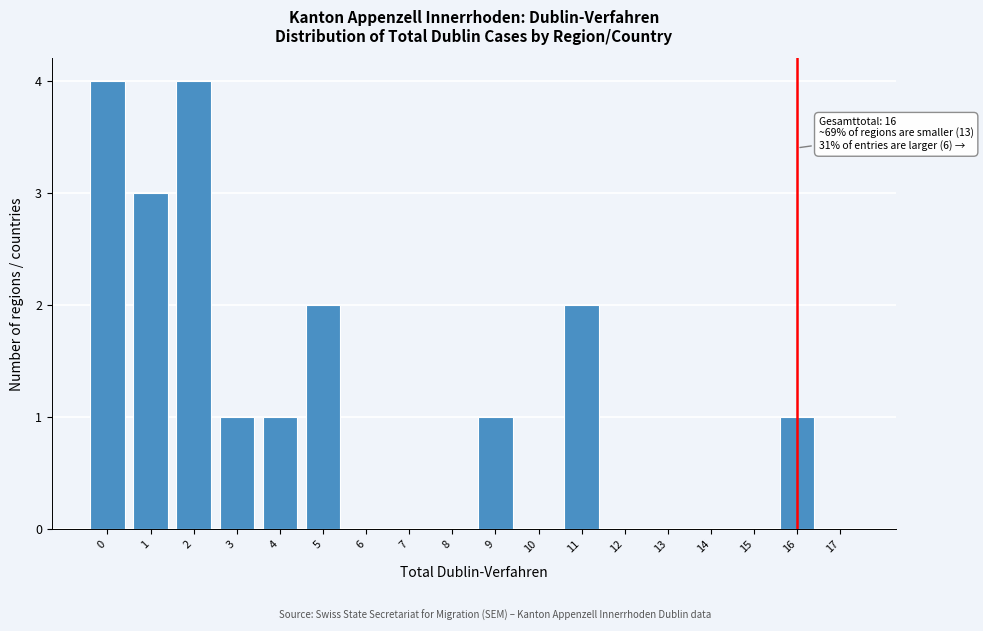

Reading left to right, transcribe all the data shown in this chart.

0=4	1=3	2=4	3=1	4=1	5=2	6=0	7=0	8=0	9=1	10=0	11=2	12=0	13=0	14=0	15=0	16=1	17=0